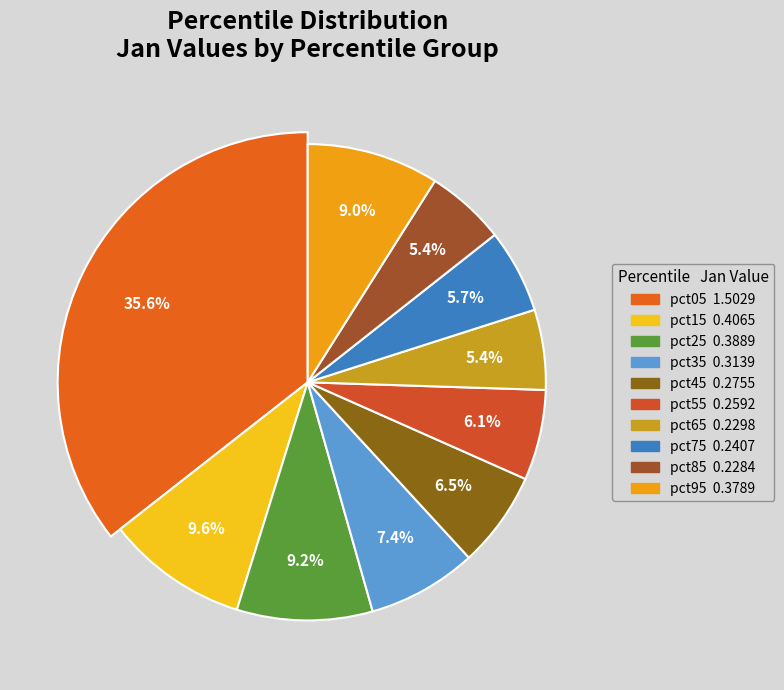

The pct05 slice represents 36% of the pie. True or false?

True